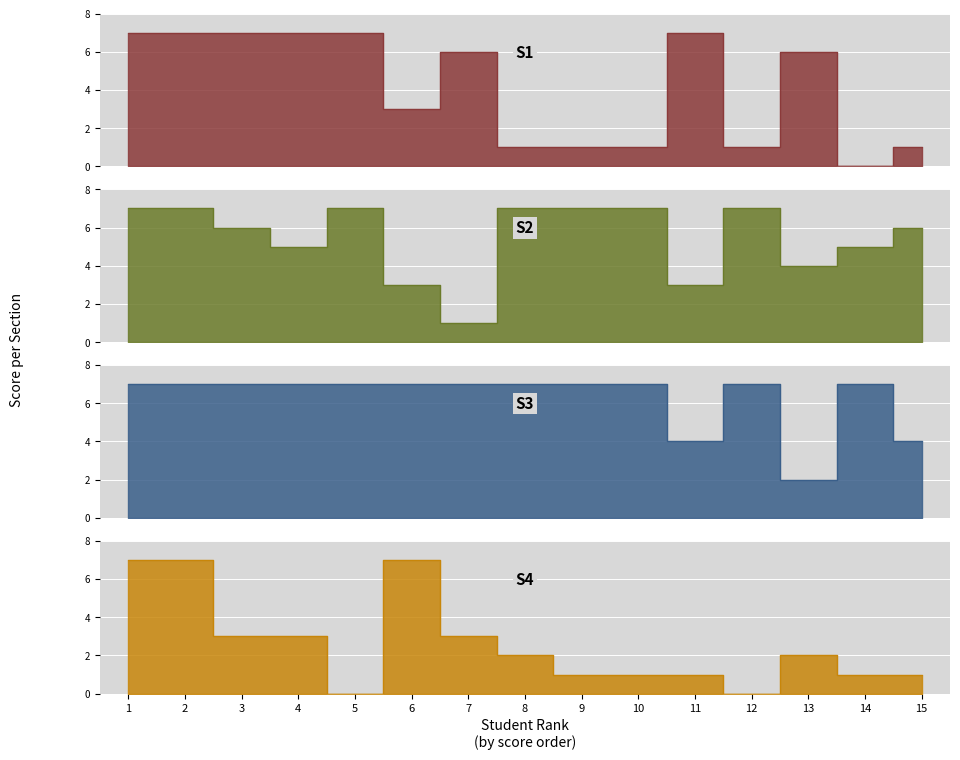

Between 7 and 12, which series saw the biggest shift?

S2